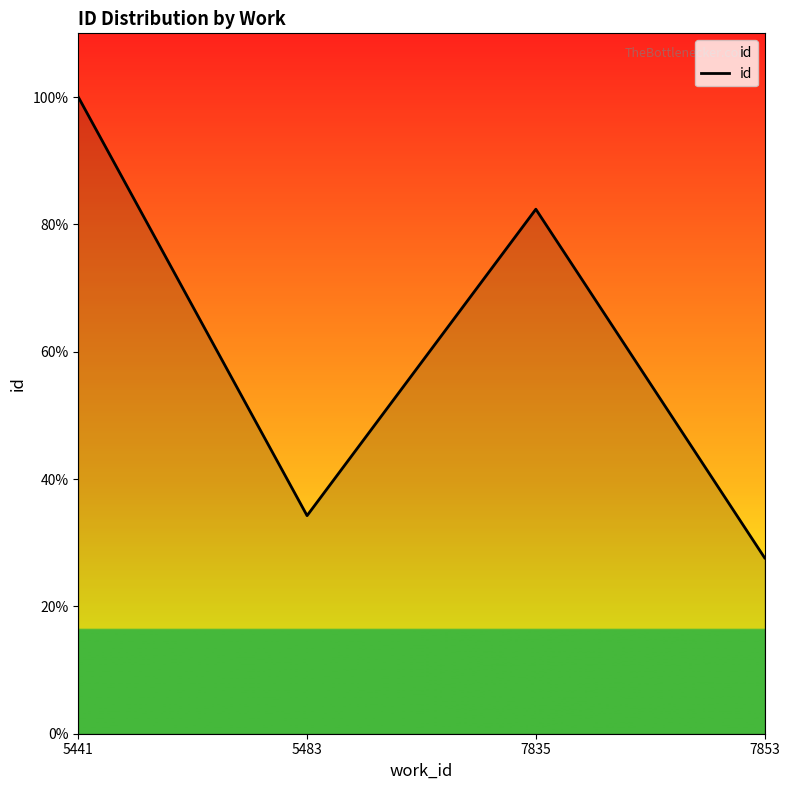

Does the chart have visible grid lines?

No